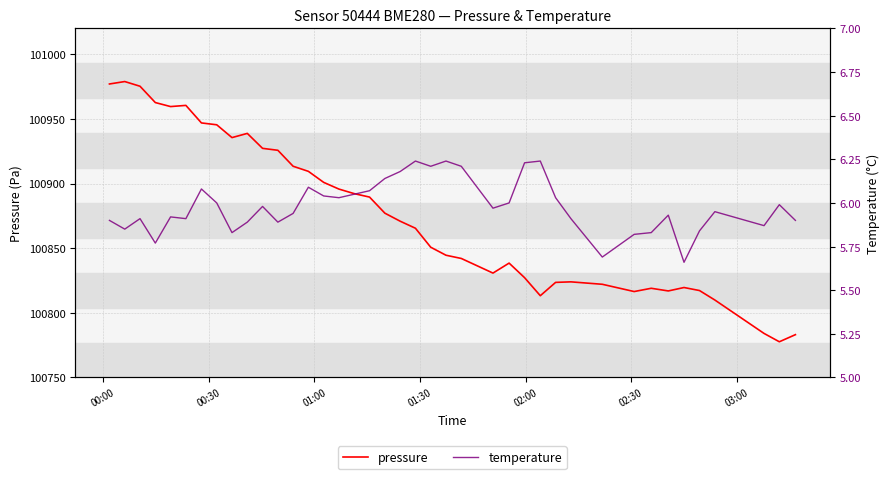

List the series in order of their overall mean, lowest first.

temperature, pressure